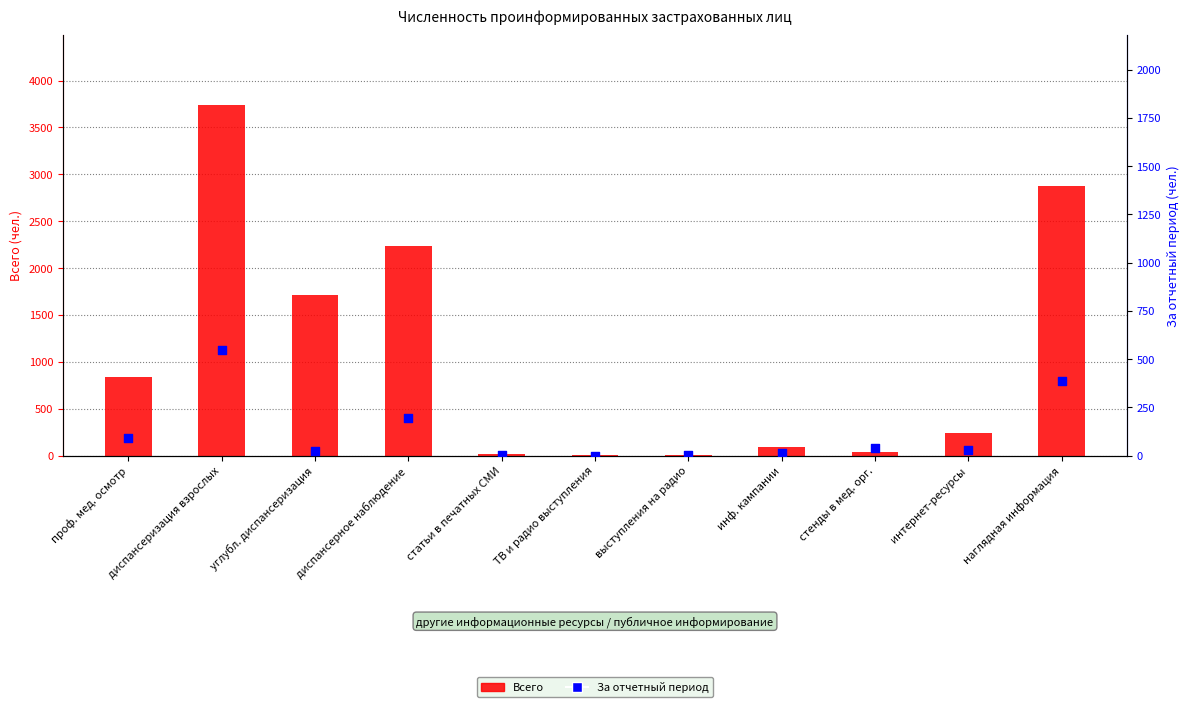

Is the value of Всего at интернет-ресурсы greater than the value of За отчетный период at выступления на радио?

Yes